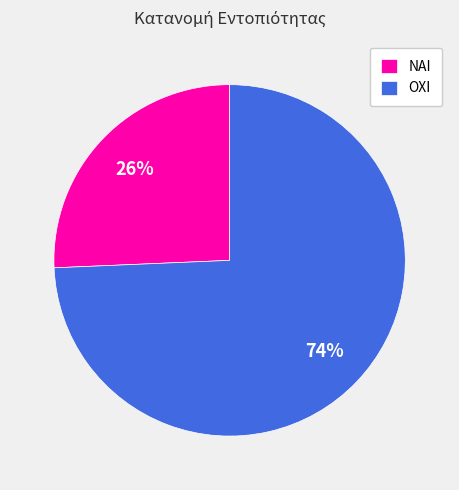

How many slices are in this pie chart?

2